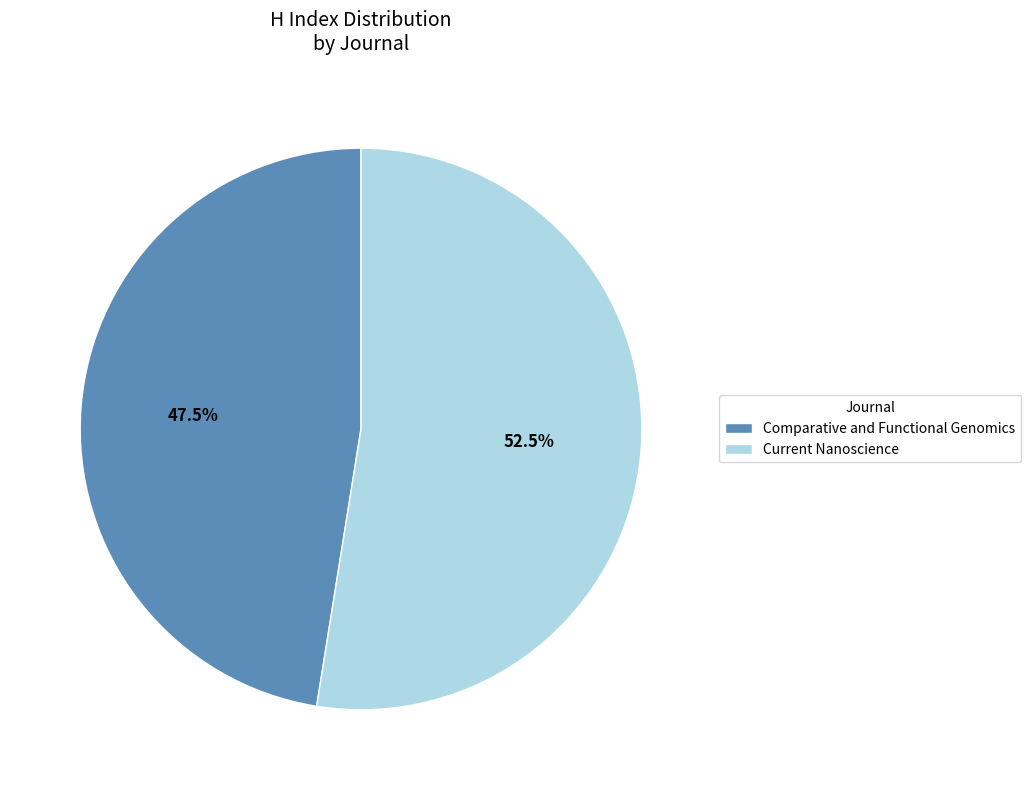

Is it true that Current Nanoscience is 58% of the pie?

False